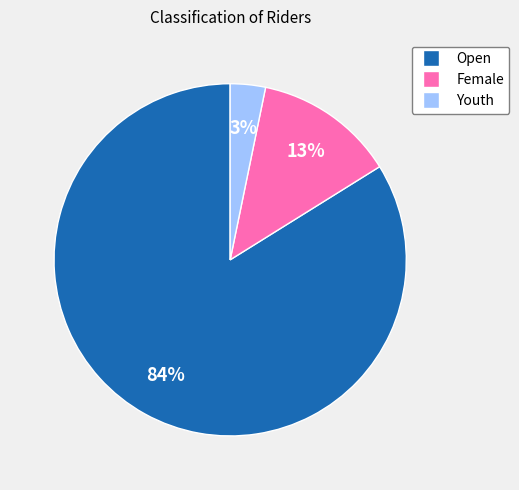

To the nearest percent, what is the difference between the largest and smallest slice percentages?

81%